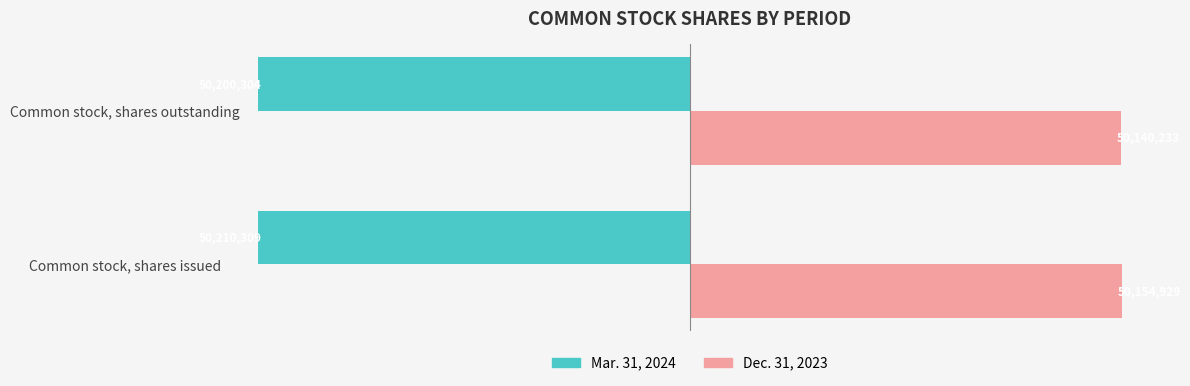

Which series has the largest range (max minus min)?

Dec. 31, 2023